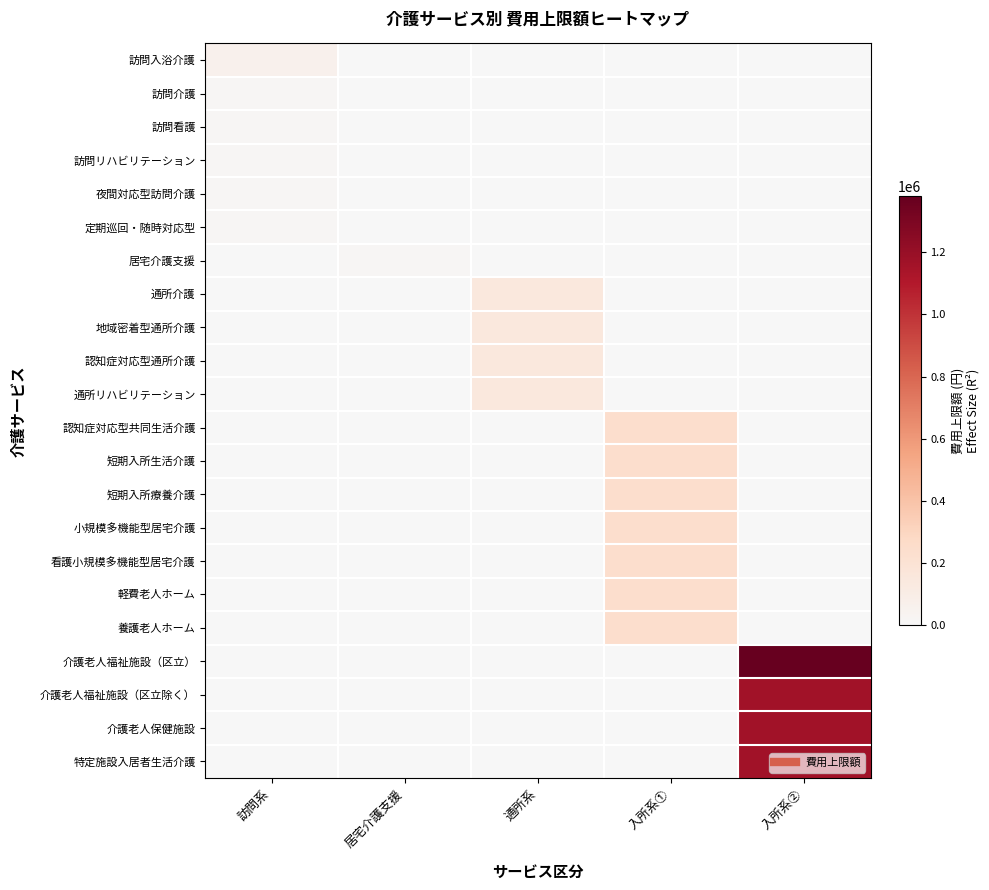

How many distinct data groups are displayed?

22